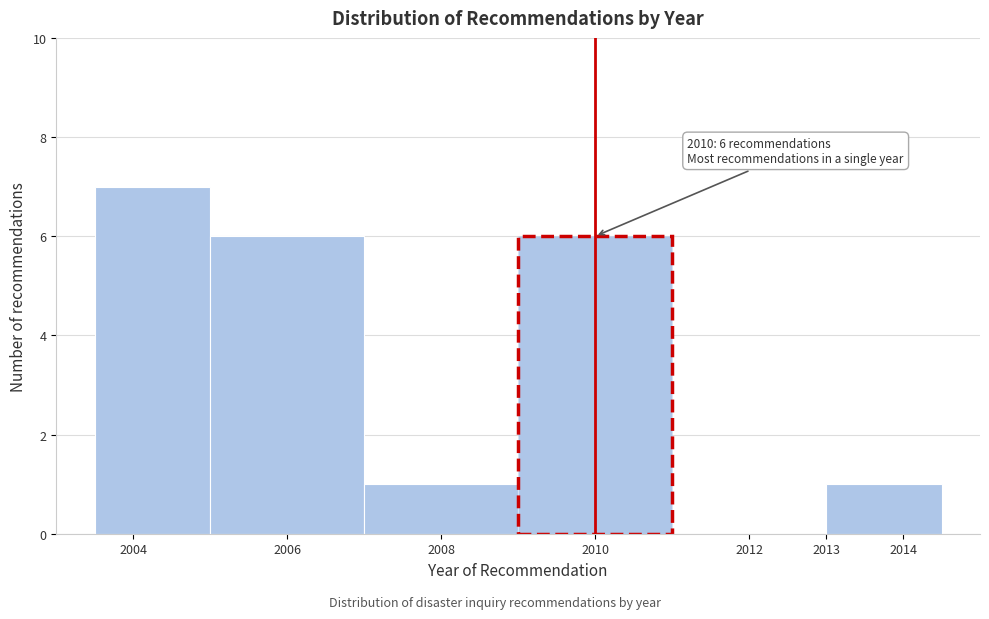

Which range on the x-axis has the tallest bar?

2003.5 to 2005.0